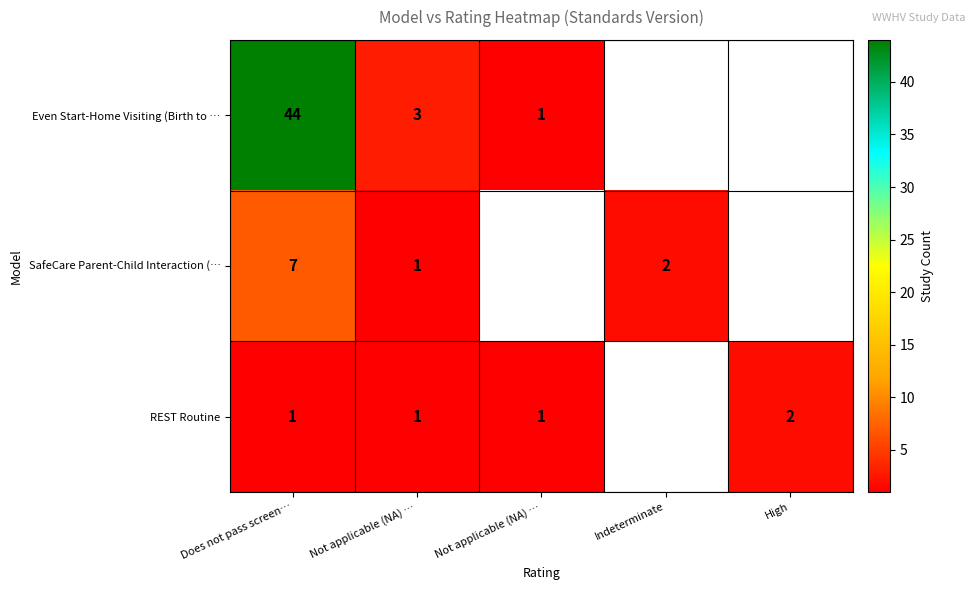

Rank the series by their maximum value, from highest to lowest.

Even Start-Home Visiting (Birth to …, SafeCare Parent-Child Interaction (…, REST Routine